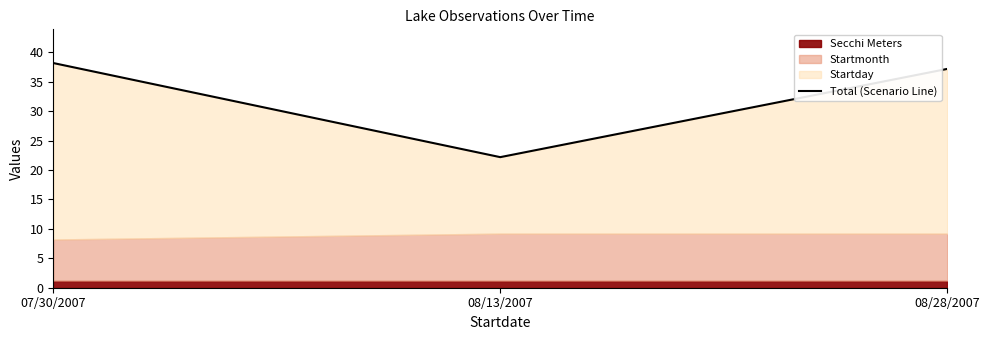

At which label is the value closest to 30?

08/28/2007